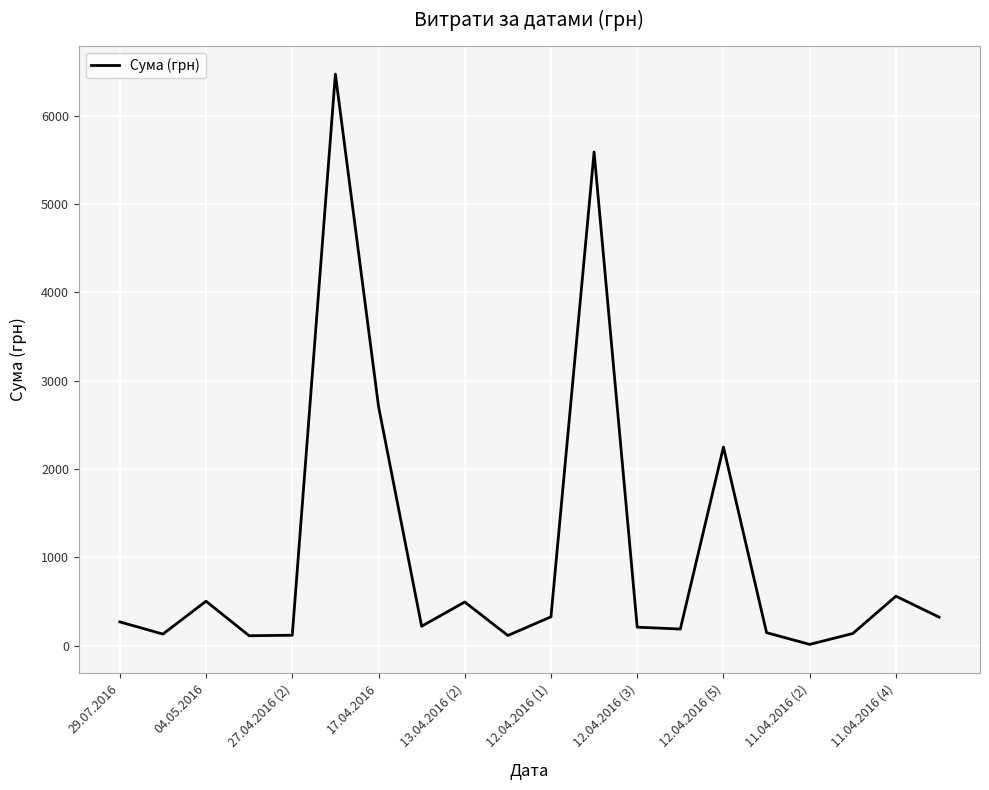

What is the difference between the second highest and minimum values?

5575.0